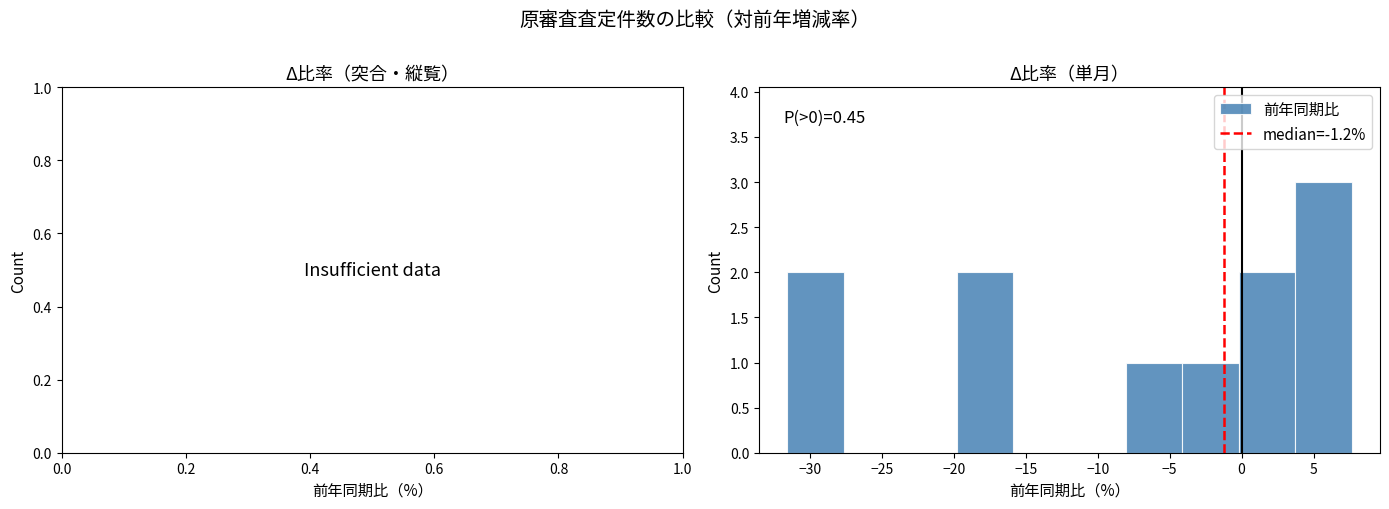

Over which range of the x-axis is the bar tallest?

3.5 to 7.5